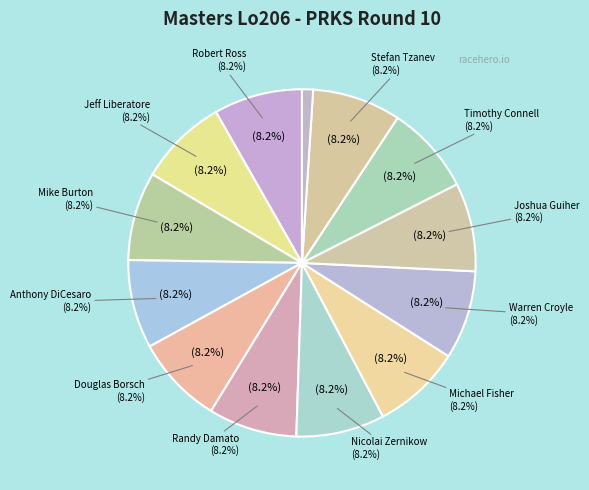

Does Timothy Connell represent more than half of the total?

No